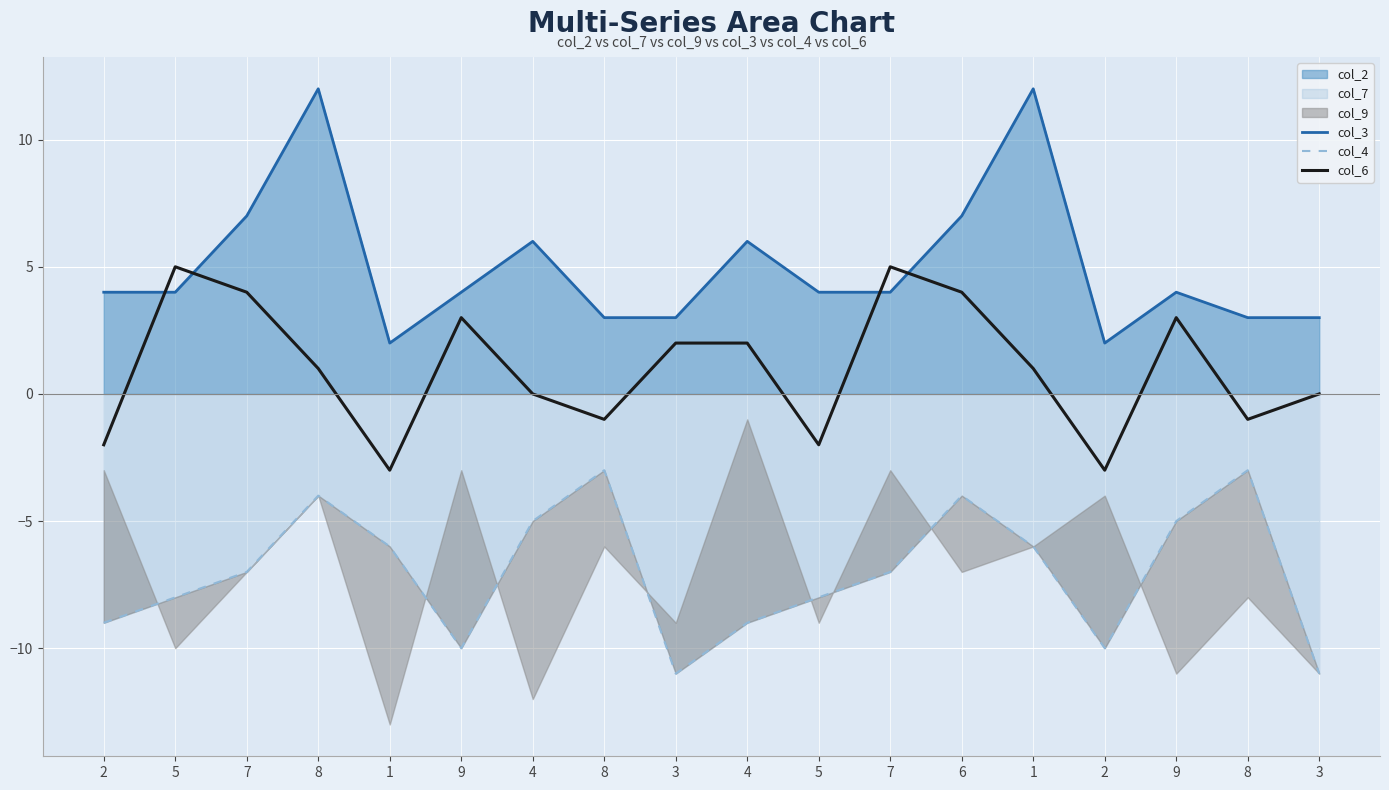

How many interior local valleys does the col_6 series have?

5